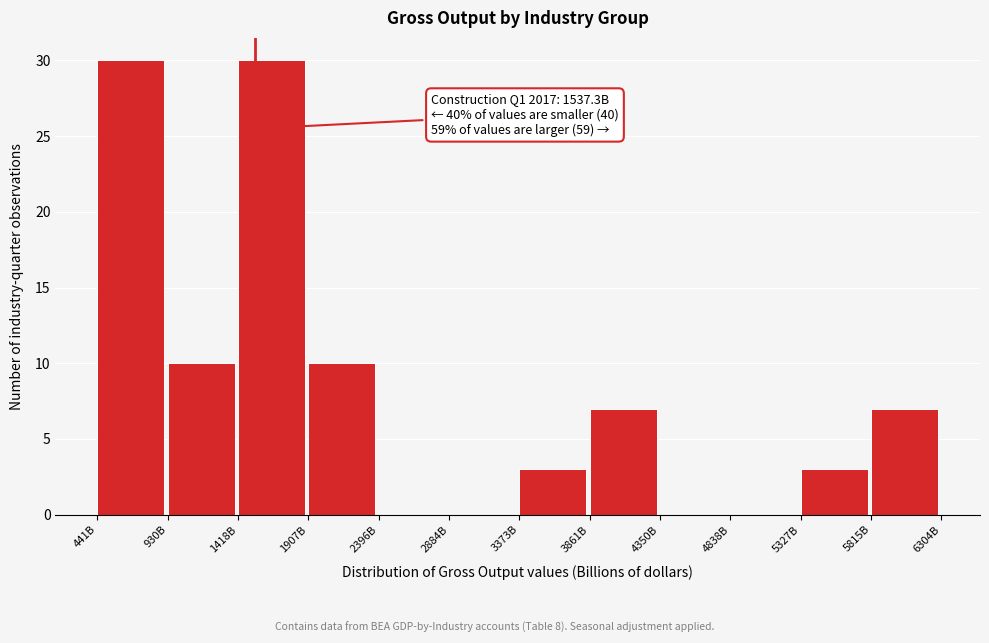

Reading left to right, transcribe all the data shown in this chart.

441B=30	930B=10	1418B=30	1907B=10	2396B=0	2884B=0	3373B=3	3861B=7	4350B=0	4838B=0	5327B=3	5815B=7